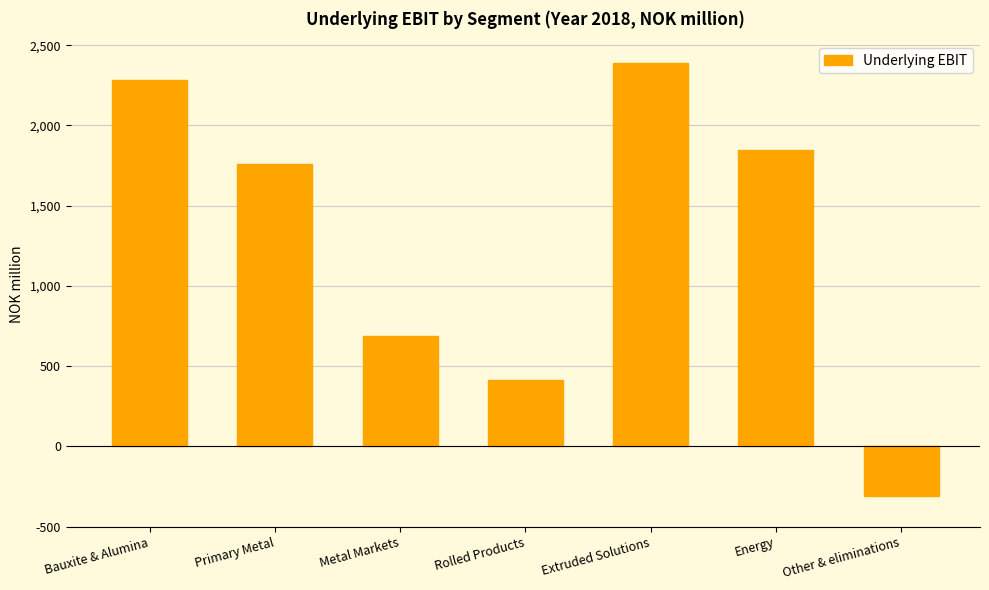

At which label is the value closest to 1040?

Metal Markets